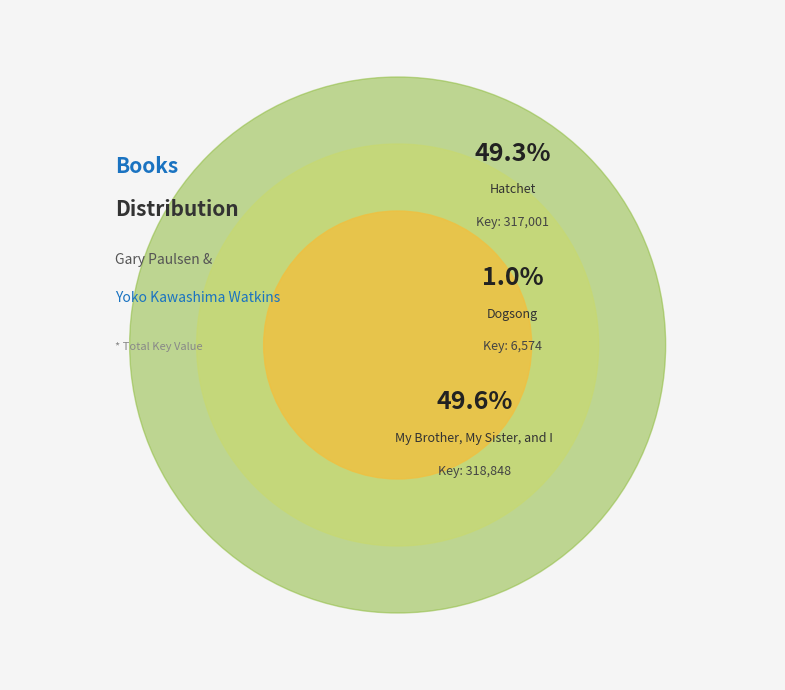

To the nearest percent, what is the combined percentage of Dogsong and My Brother, My Sister, and I?

51%